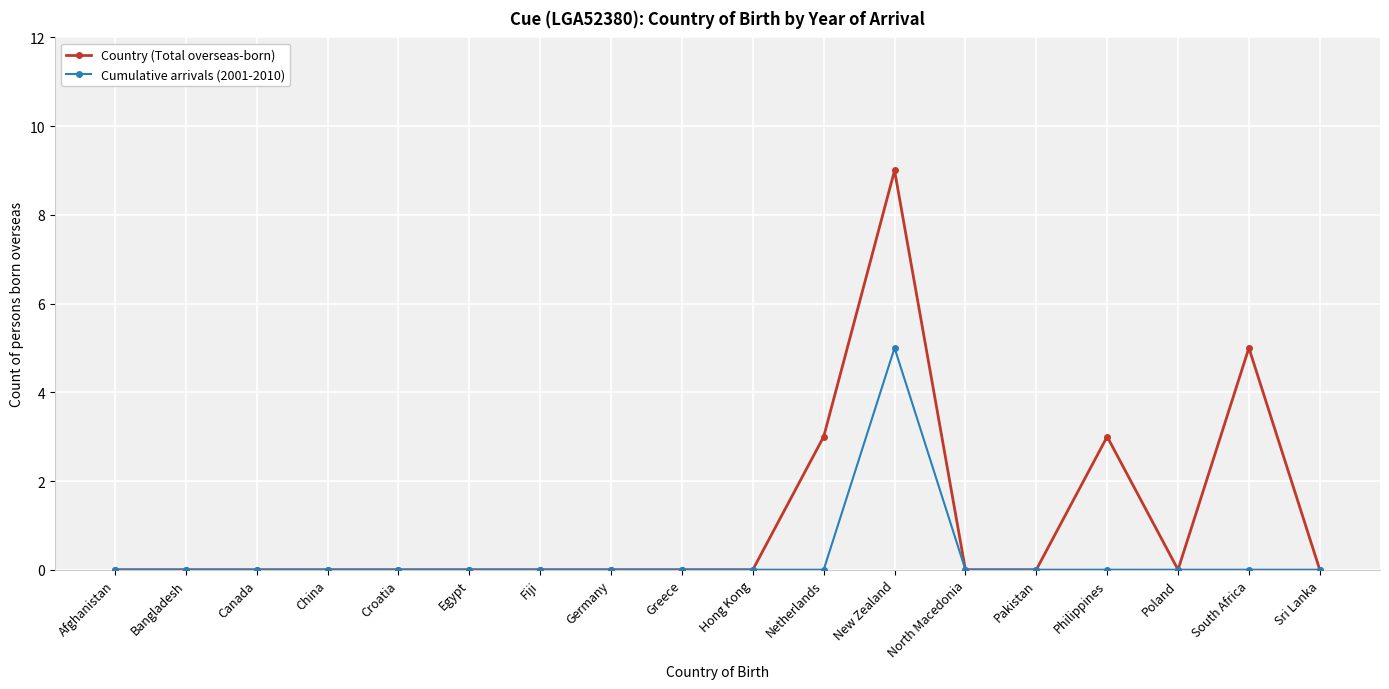

The Cumulative arrivals (2001-2010) series shows -2 at Germany. True or false?

False